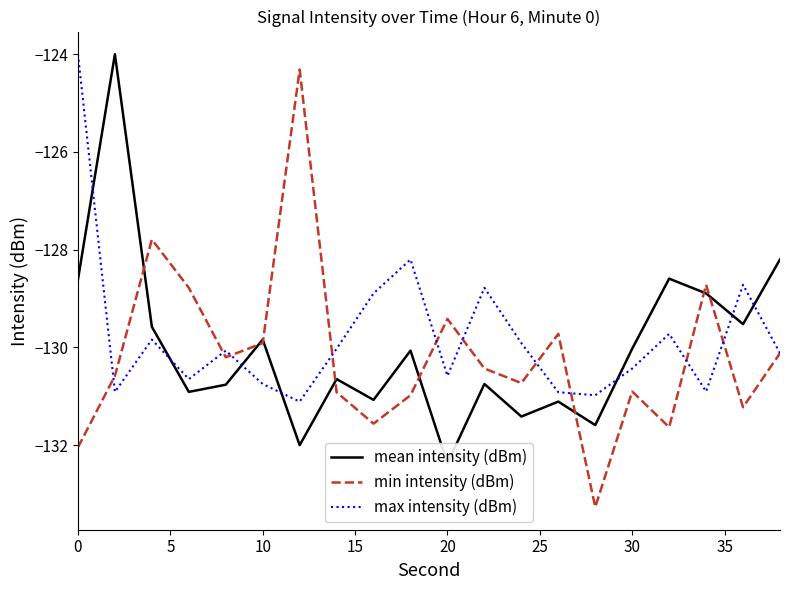

True or false: max intensity (dBm) has a value of -210.6 at 20.

False